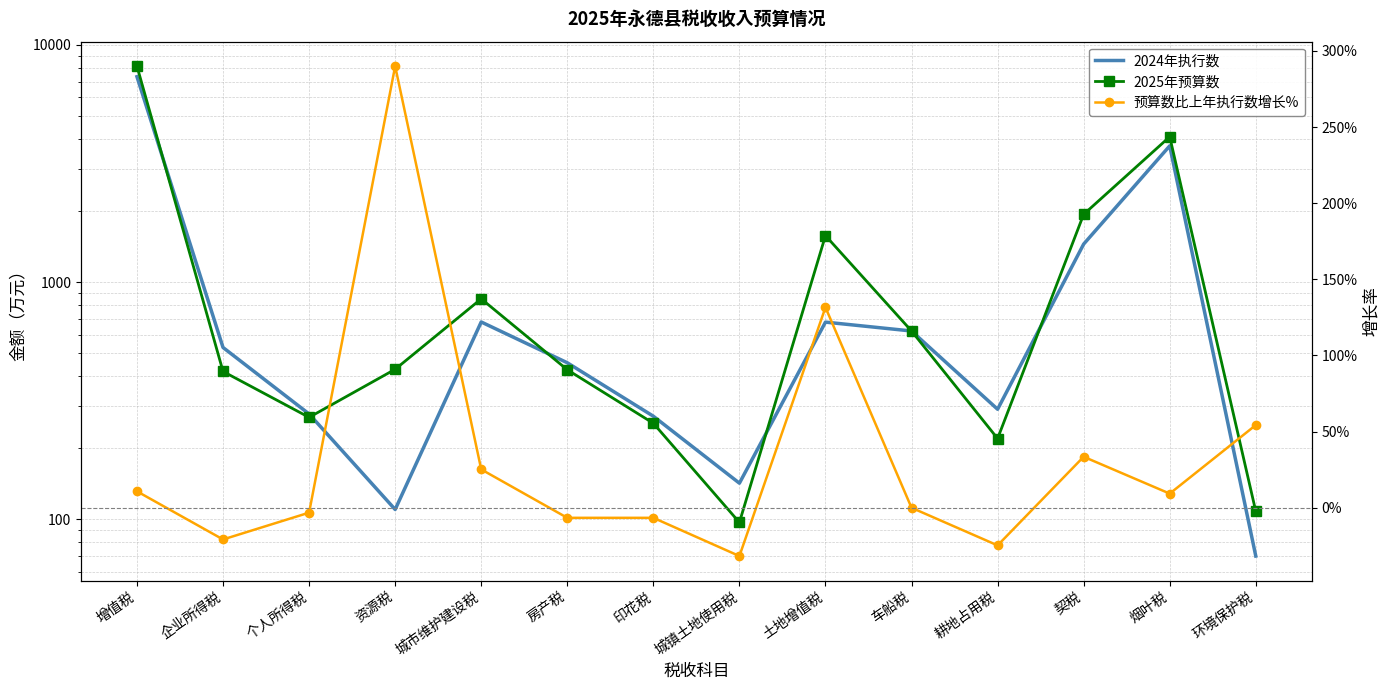

Which category has the lowest value across all series?

城镇土地使用税